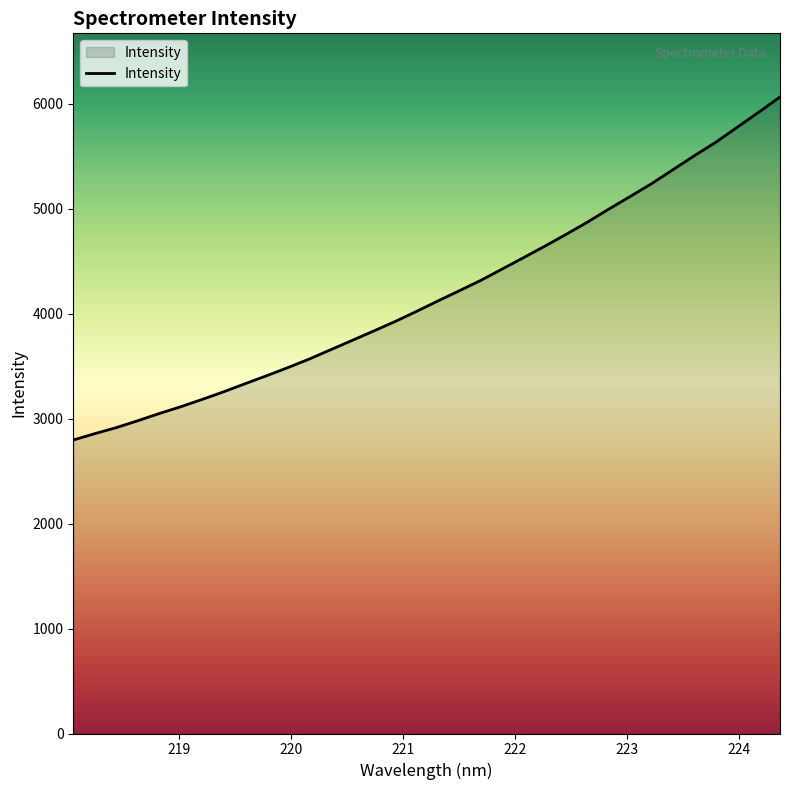

What is the smallest value displayed?

2795.8